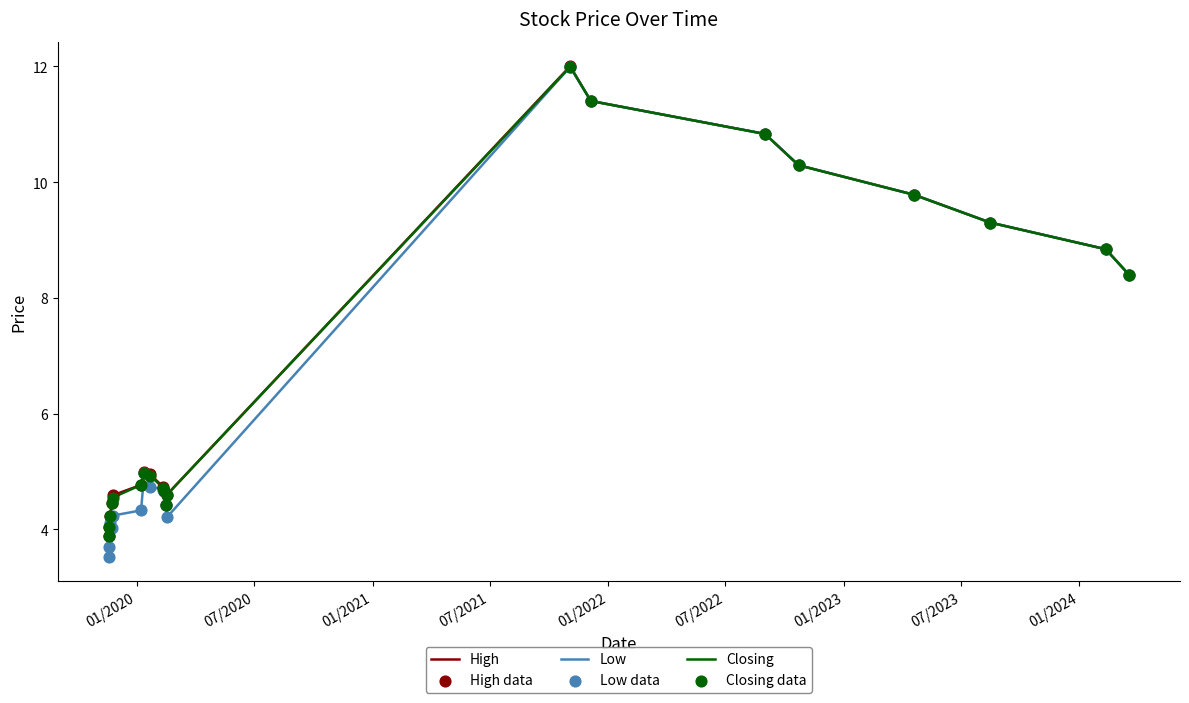

Which series has the largest range (max minus min)?

Low